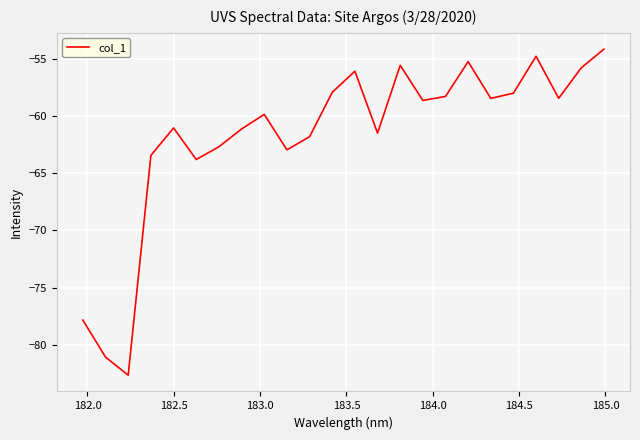

What is the difference between the maximum and minimum values?

28.5